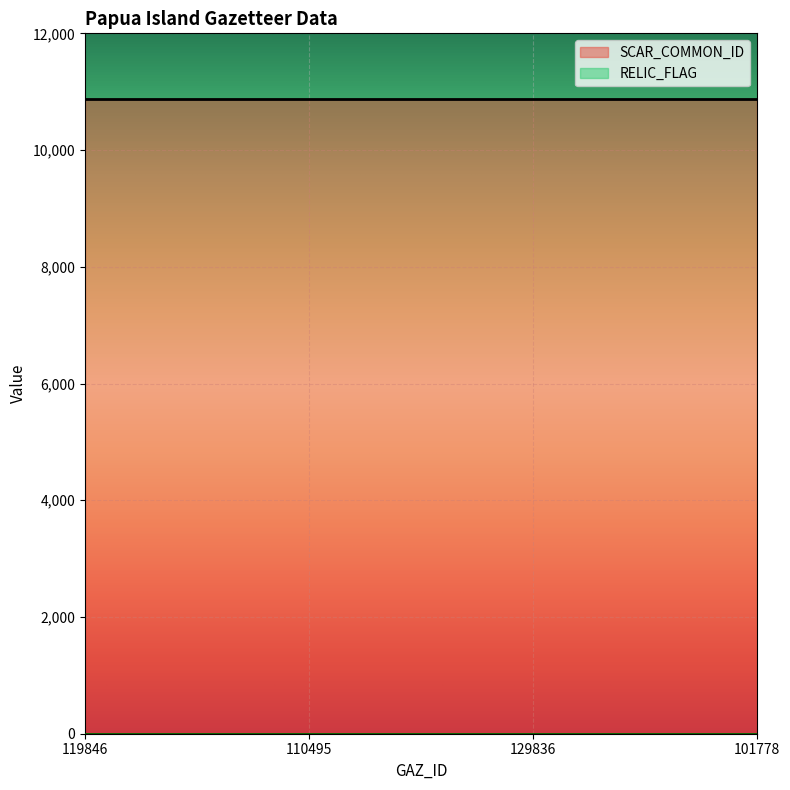

Which series changed the most between 129836 and 101778?

SCAR_COMMON_ID